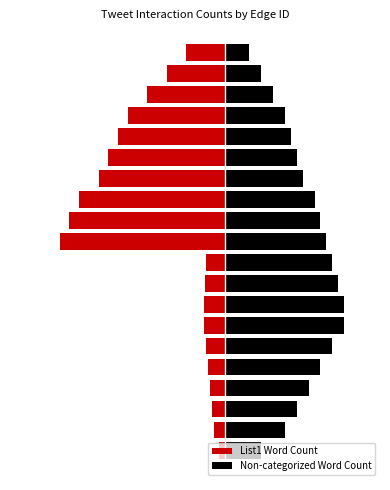

True or false: List1 Word Count has a value of -22.9 at 10.

True